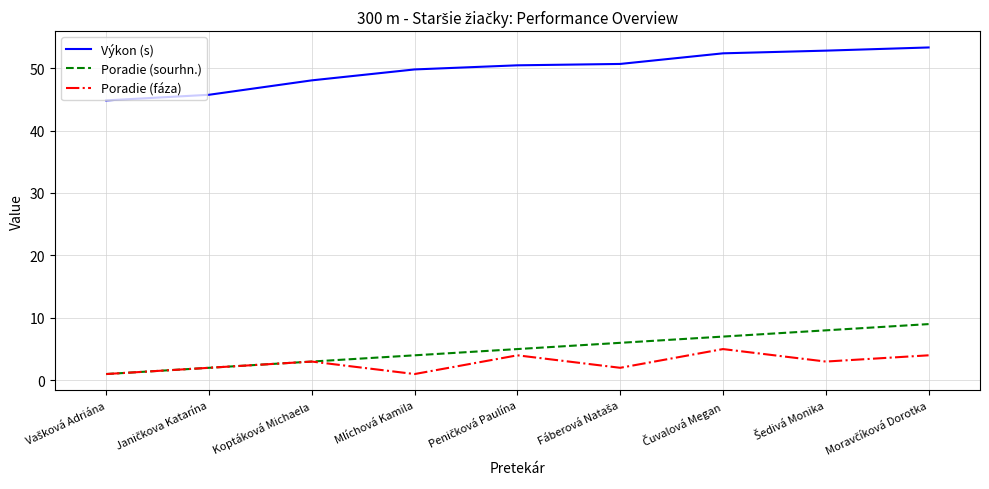

List the series in order of their peak value, lowest first.

Poradie (fáza), Poradie (sourhn.), Výkon (s)